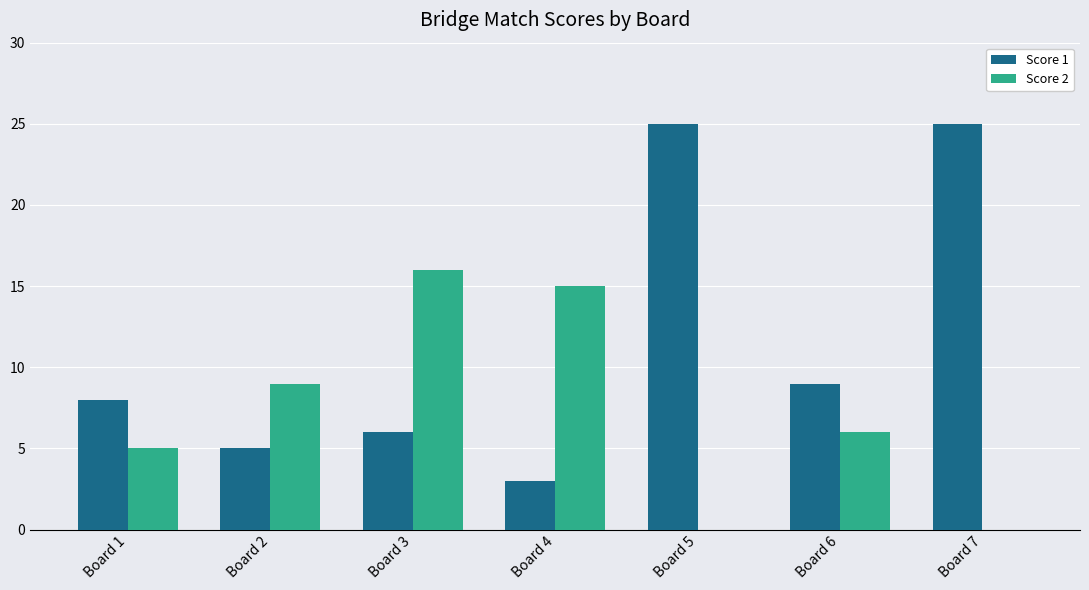

How many distinct data groups are displayed?

2